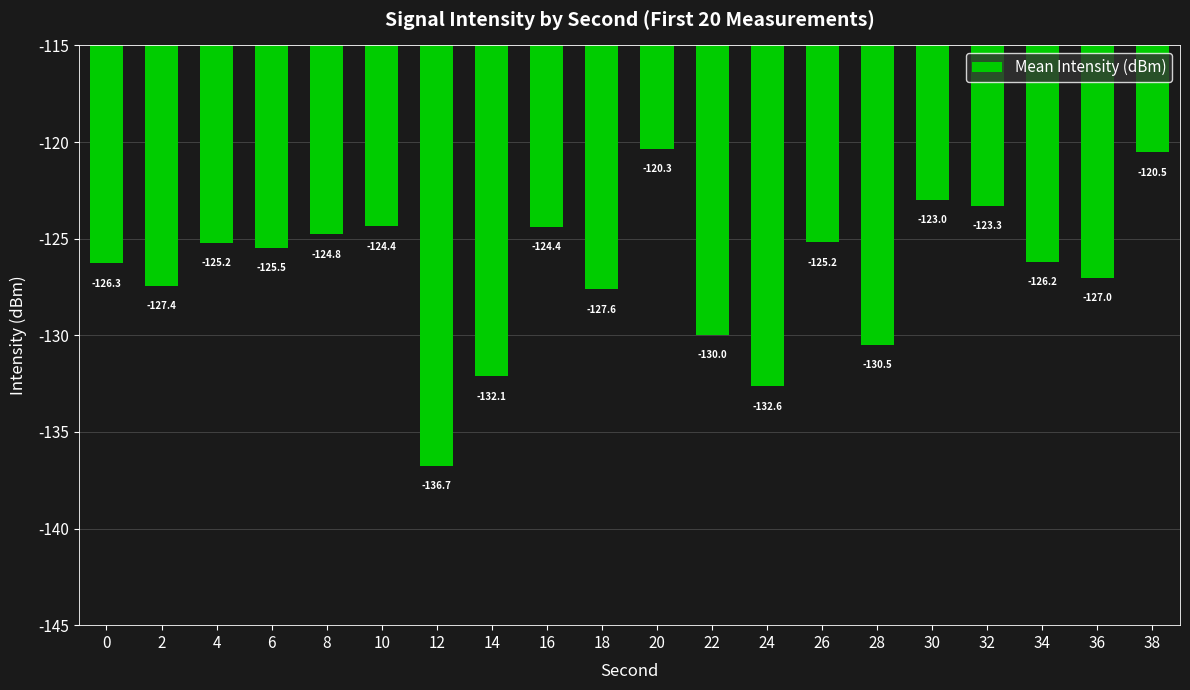

What is the smallest value displayed?

-136.7